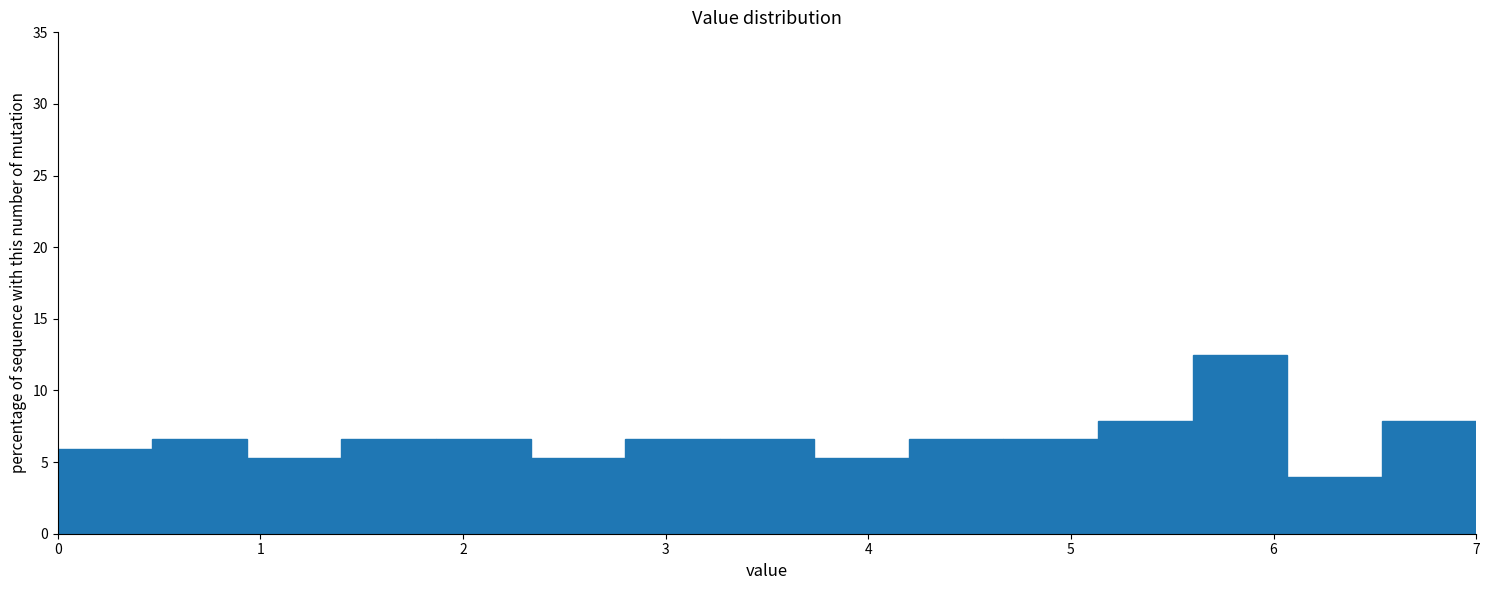

Over which range of the x-axis is the bar tallest?

5.6 to 6.1